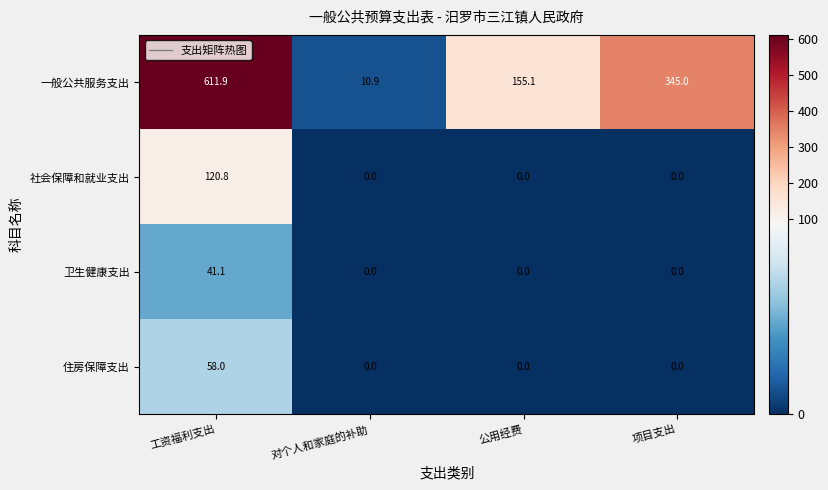

At which category is the sum across all series the highest?

工资福利支出